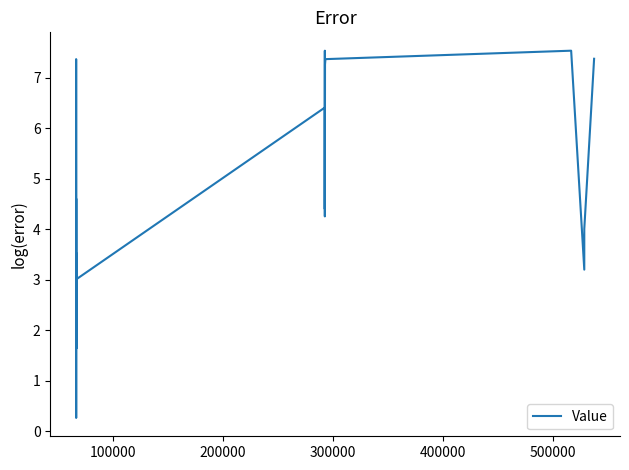

What is the greatest value displayed?

7.5